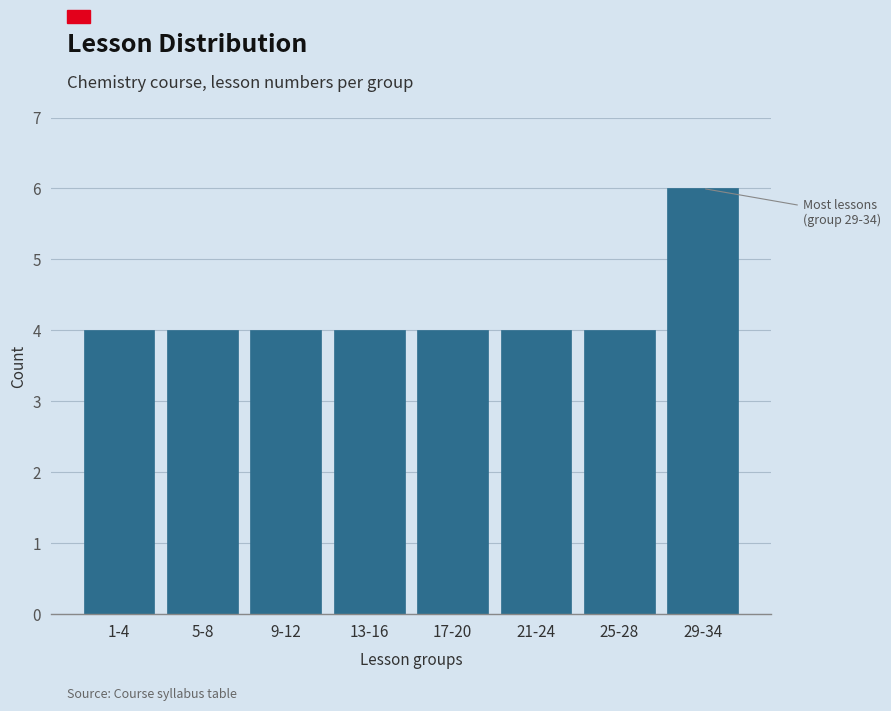

Reading left to right, transcribe all the data shown in this chart.

1-4=4	5-8=4	9-12=4	13-16=4	17-20=4	21-24=4	25-28=4	29-34=6